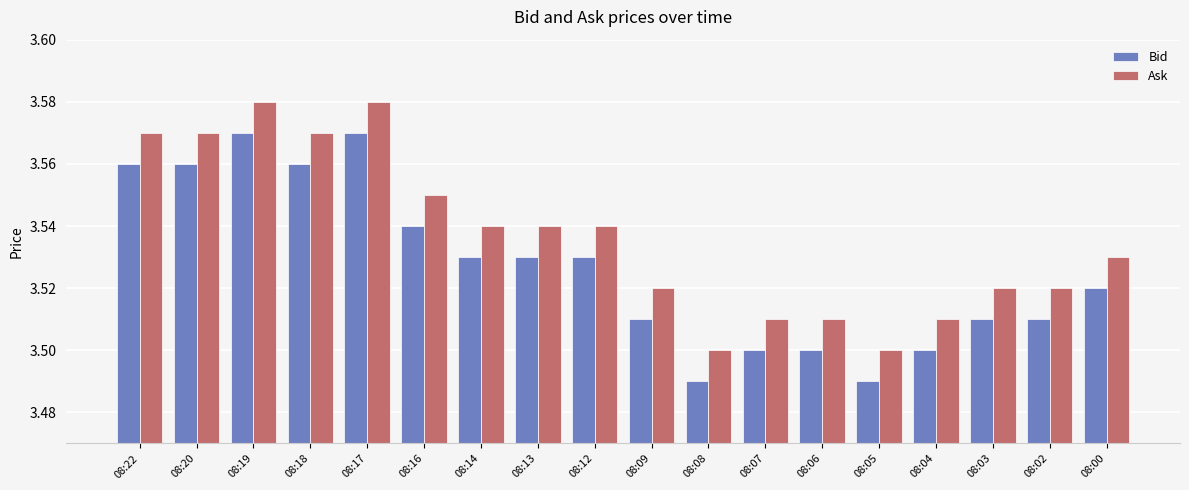

Are the bars horizontal?

No